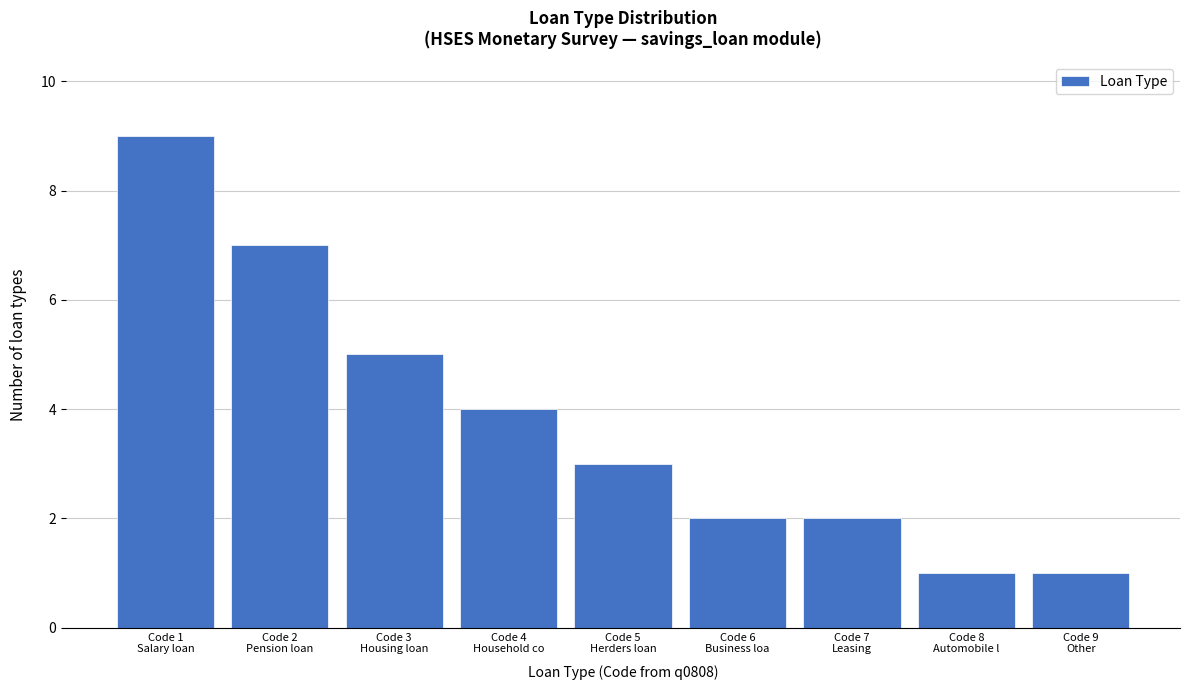

Reading left to right, extract all data points from this chart.

9	7	5	4	3	2	2	1	1